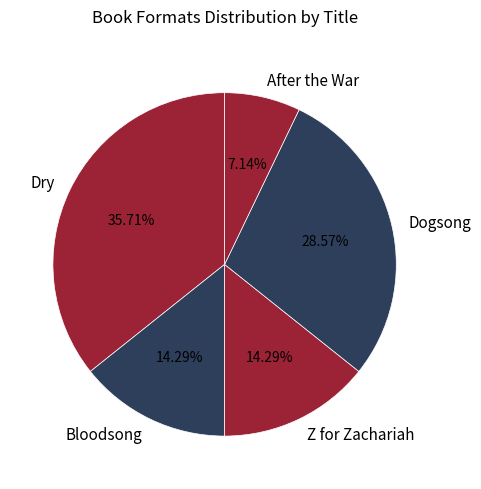

Is Bloodsong the majority of the pie?

No